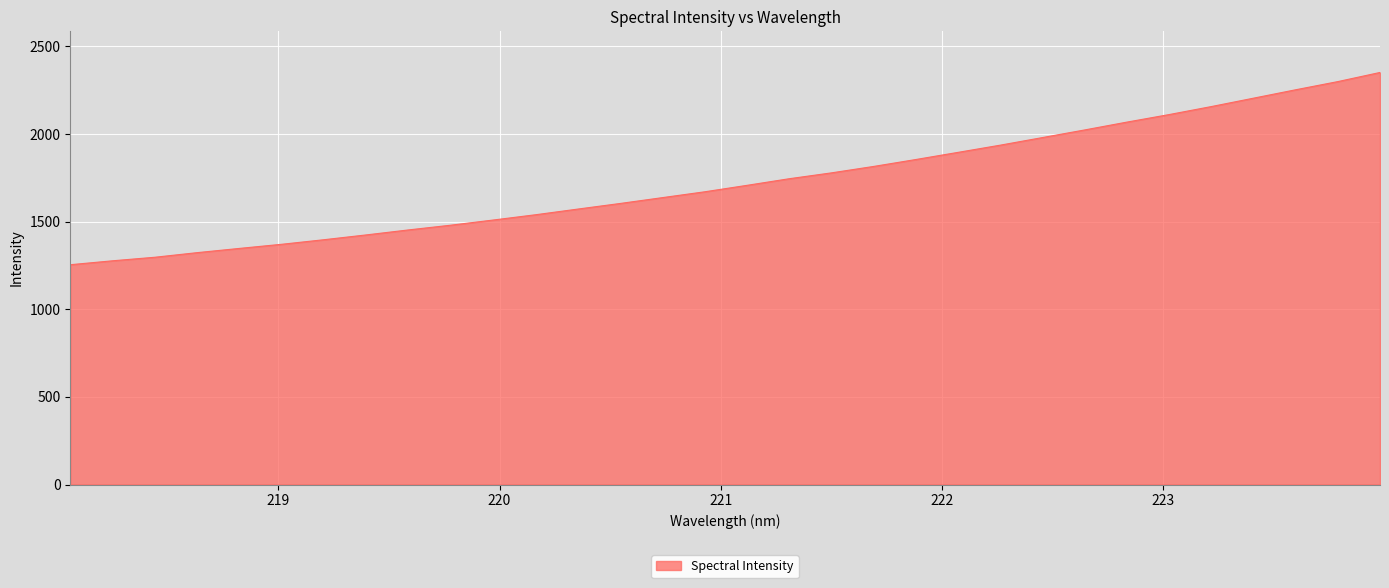

What is the difference between the maximum and minimum values?

1096.8